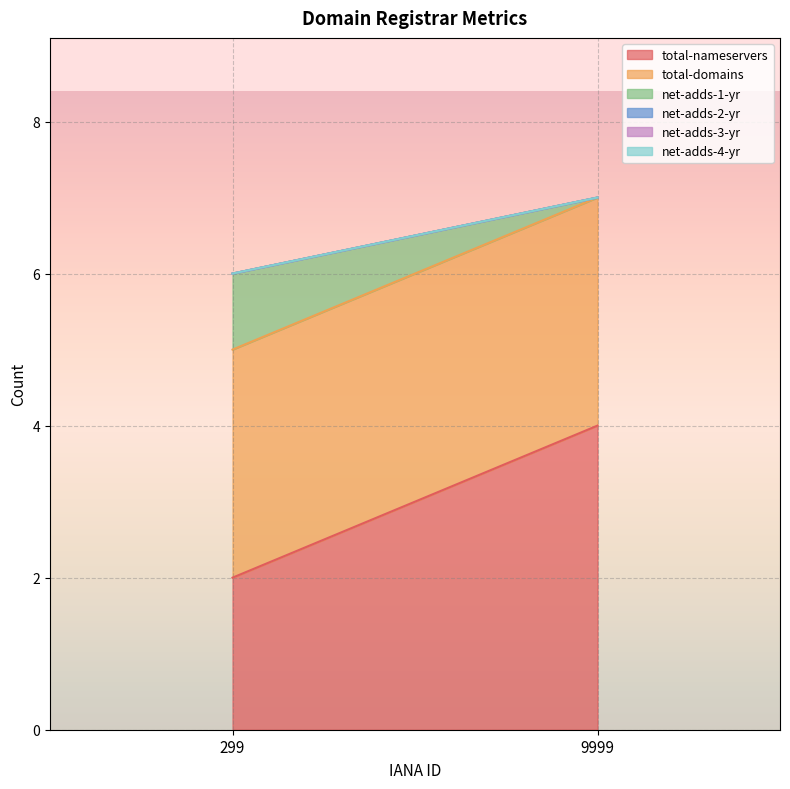

At which category is the sum across all series the highest?

9999